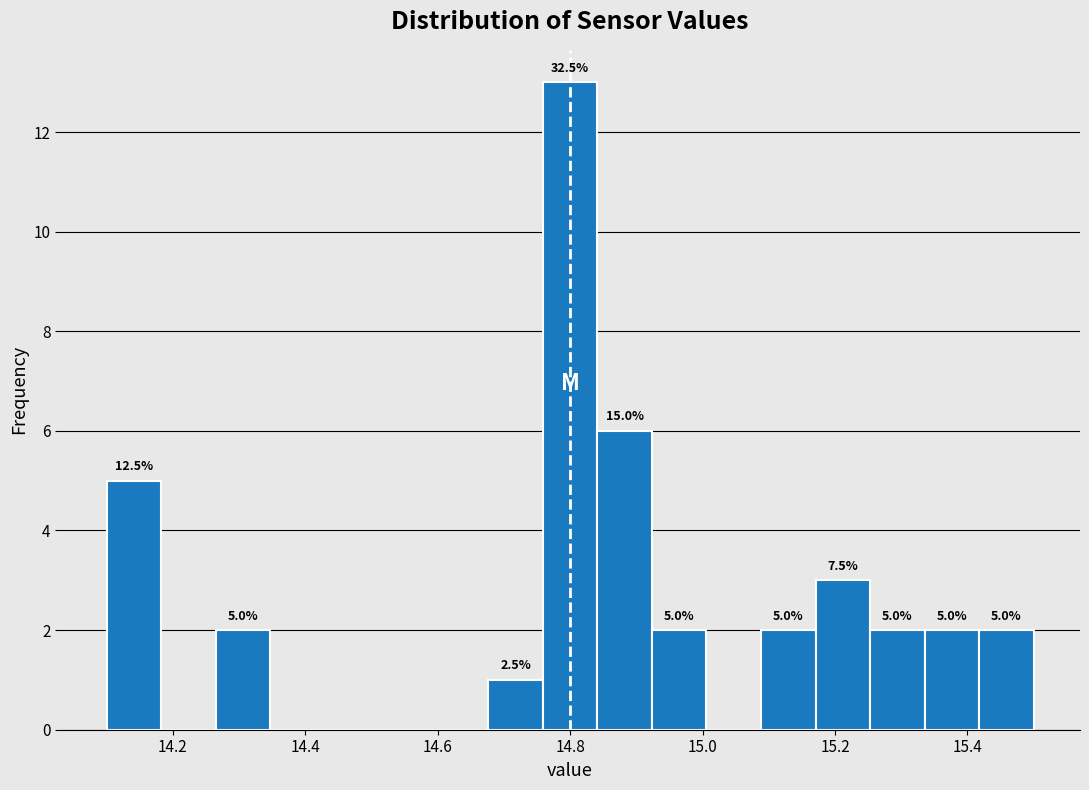

Over which range of the x-axis is the bar tallest?

14.76 to 14.84